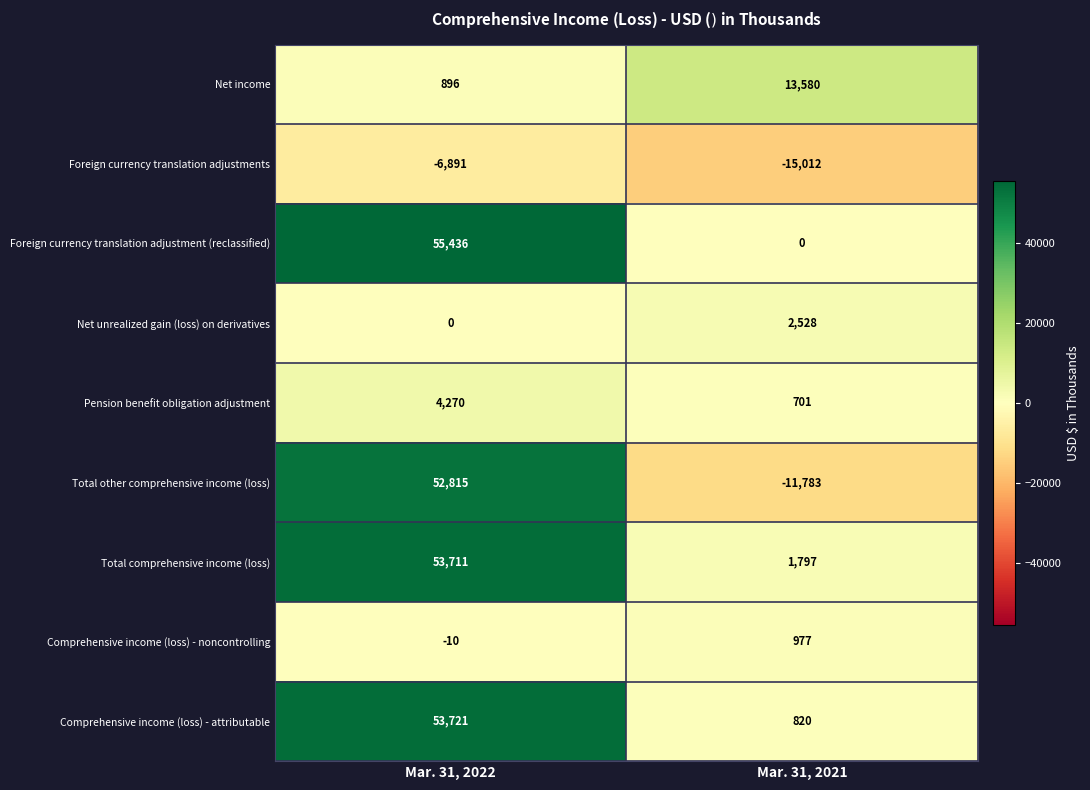

Reading right to left, transcribe all the data shown in this chart.

Net income: 13580	896
Foreign currency translation adjustments: -15012	-6891
Foreign currency translation adjustment (reclassified): 0	55436
Net unrealized gain (loss) on derivatives: 2528	0
Pension benefit obligation adjustment: 701	4270
Total other comprehensive income (loss): -11783	52815
Total comprehensive income (loss): 1797	53711
Comprehensive income (loss) - noncontrolling: 977	-10
Comprehensive income (loss) - attributable: 820	53721